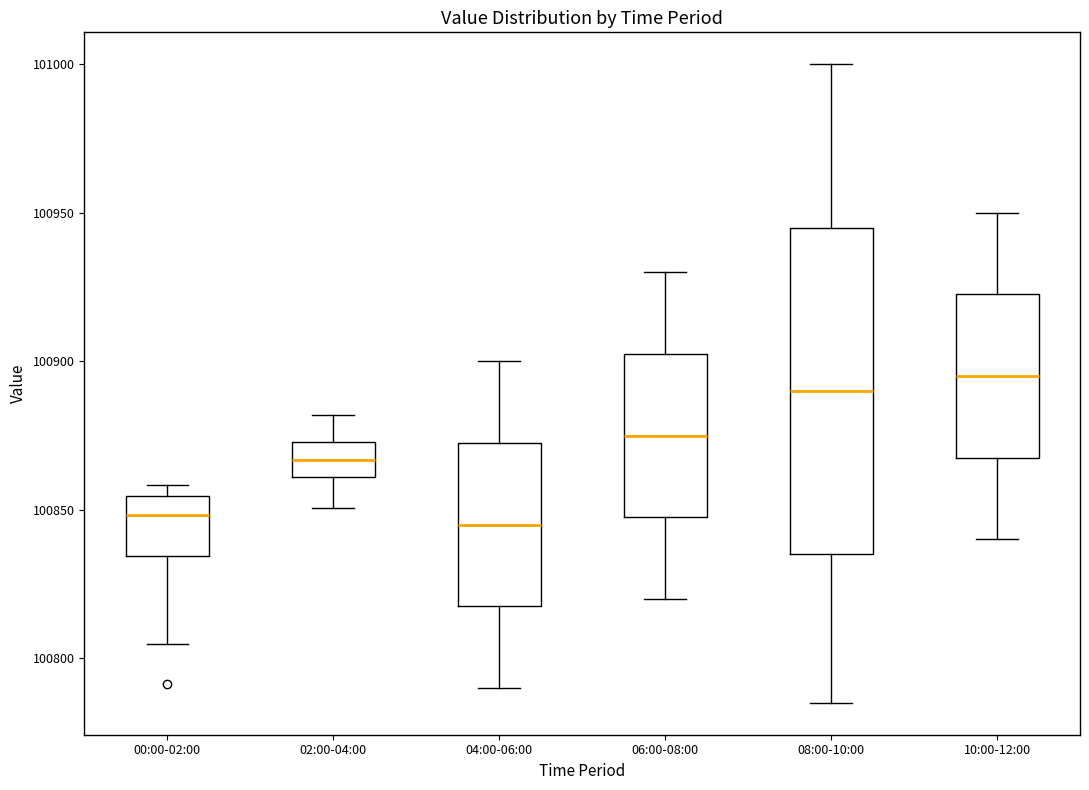

Reading left to right, read every box against the y-axis: the position of its median line, the range the box covers, and the ends of its whiskers. The values are not printed on the chart, so give them approximately, as read against the axis.

00:00-02:00: median 100850, box 100835 to 100855, whiskers 100805 to 100860
02:00-04:00: median 100865, box 100860 to 100875, whiskers 100850 to 100880
04:00-06:00: median 100845, box 100820 to 100875, whiskers 100790 to 100900
06:00-08:00: median 100875, box 100850 to 100905, whiskers 100820 to 100930
08:00-10:00: median 100890, box 100835 to 100945, whiskers 100785 to 101000
10:00-12:00: median 100895, box 100870 to 100925, whiskers 100840 to 100950